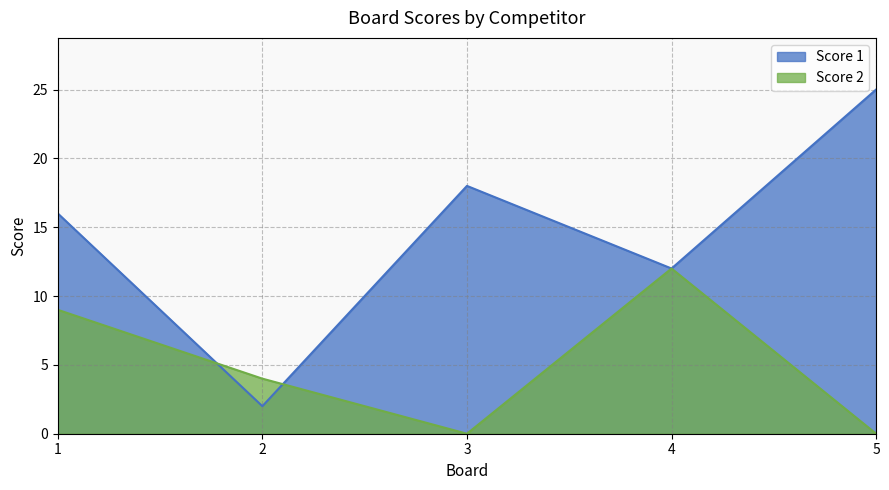

How many values in the Score 1 series are below 16?

2